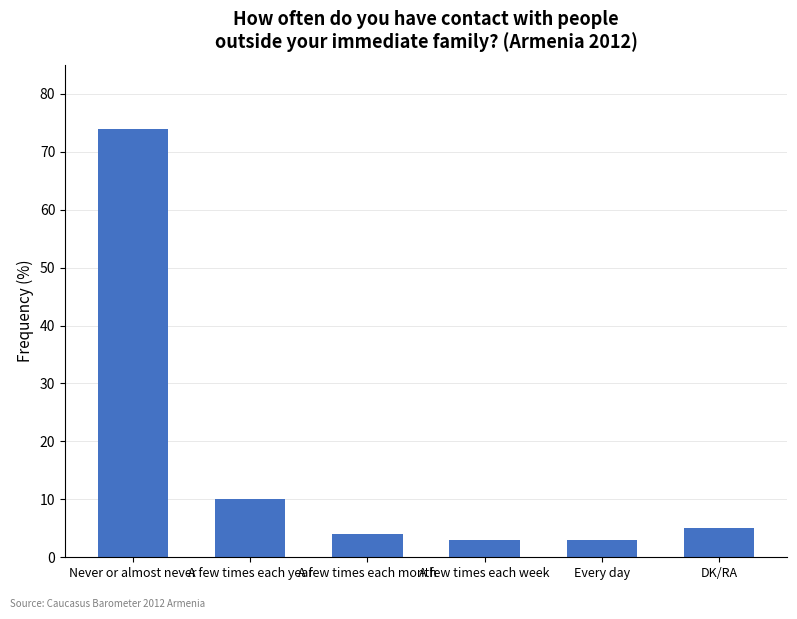

Reading left to right, list all the values displayed in this chart.

74	10	4	3	3	5